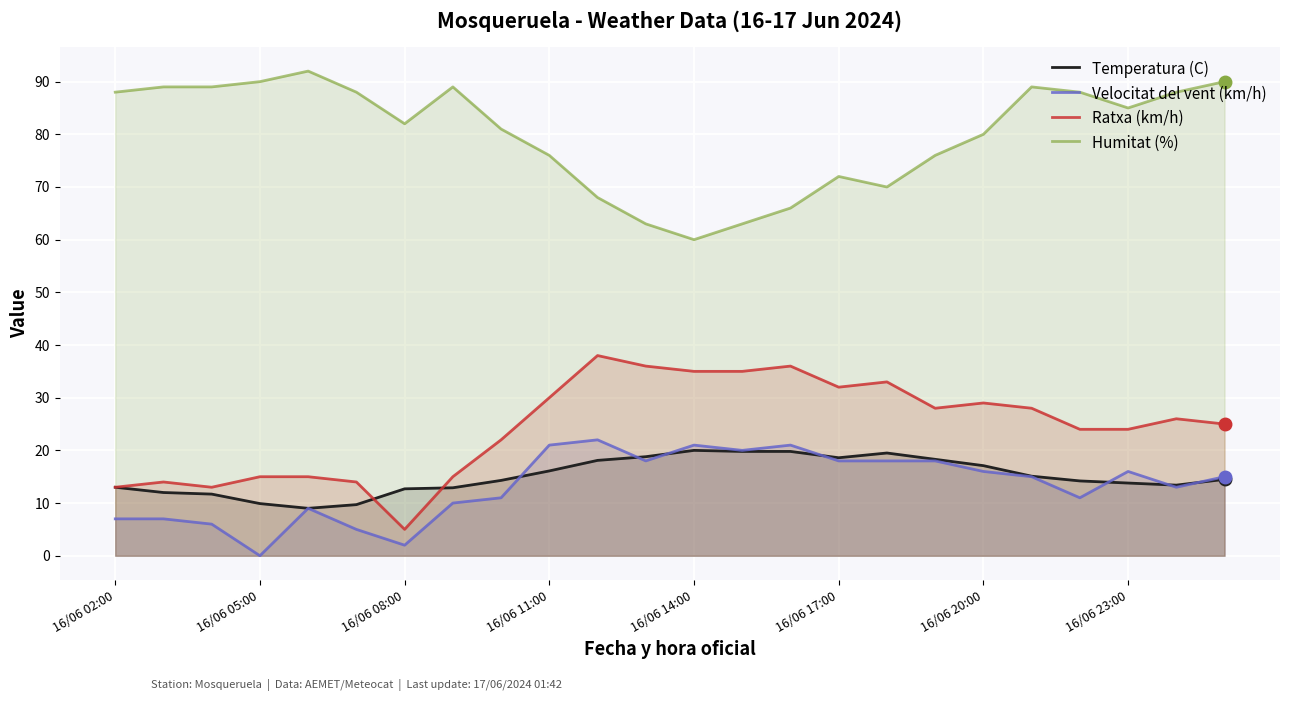

What are all the series names shown in the legend?

Temperatura (C), Velocitat del vent (km/h), Ratxa (km/h), Humitat (%)